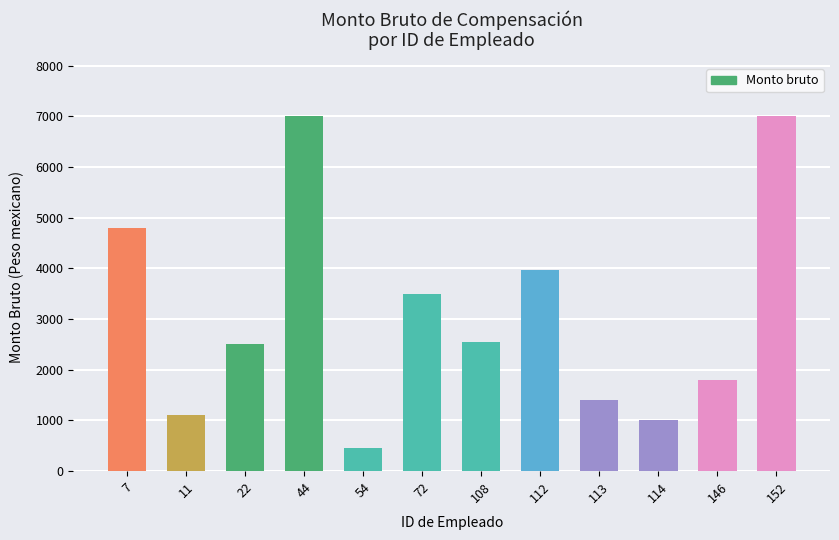

What is the value of the 12th bar from the left?

7000.0